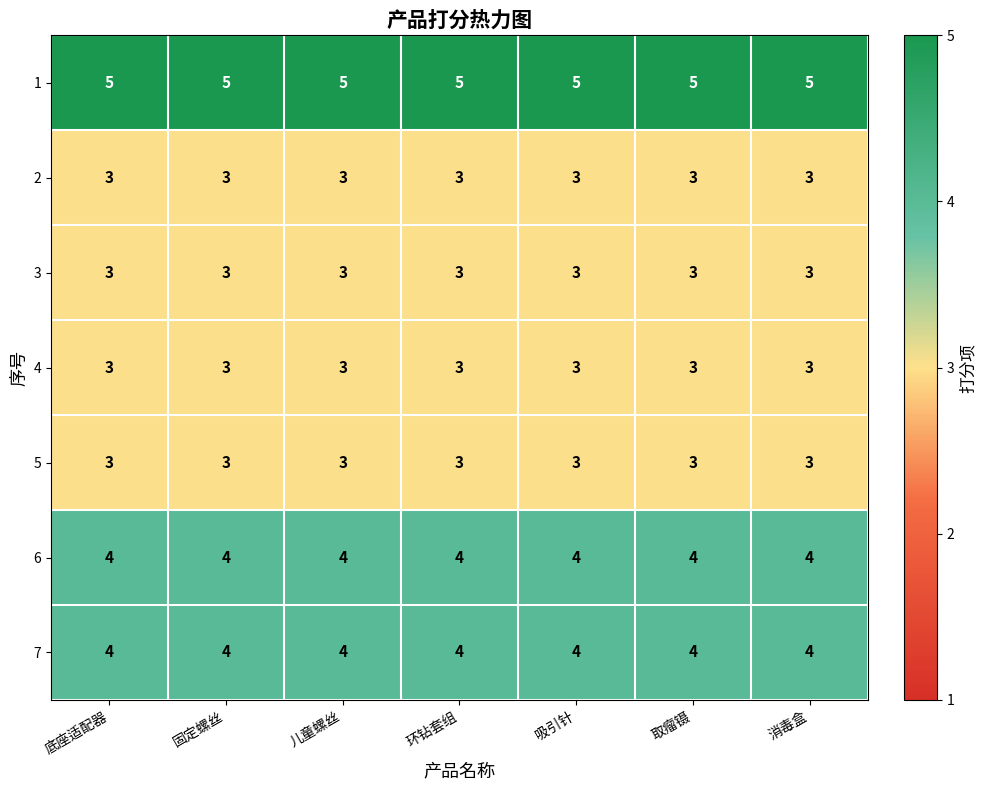

What is the sum of all 1 values?

35